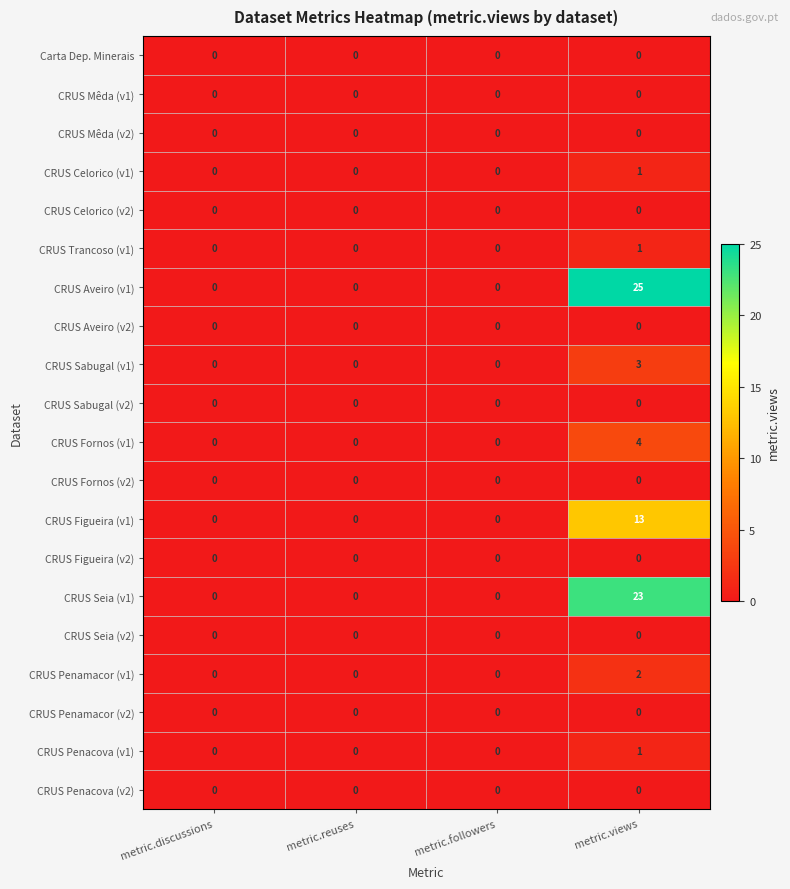

What is the maximum value for CRUS Sabugal (v1)?

3